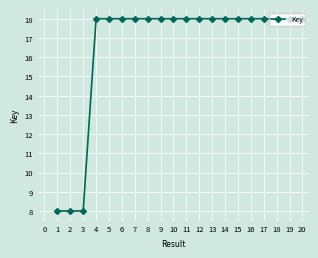

At which label does the data first exceed 17?

4